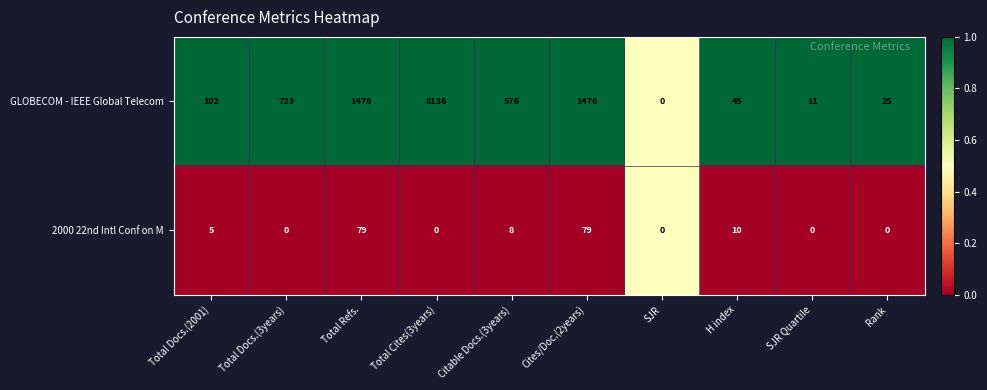

Rank the series by their average value, from highest to lowest.

GLOBECOM - IEEE Global Telecom, 2000 22nd Intl Conf on M